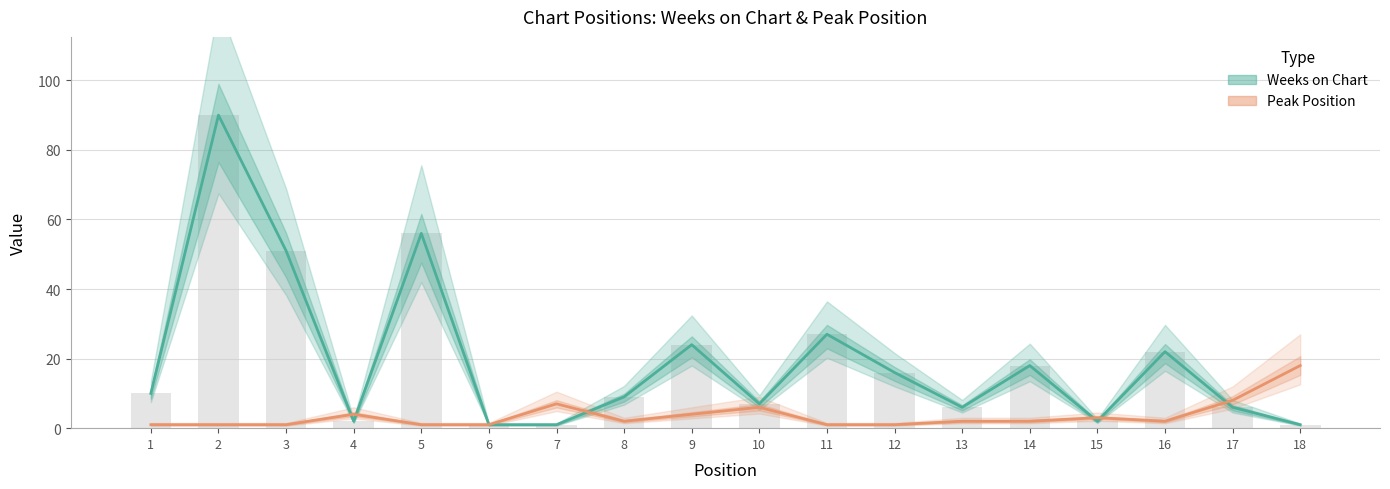

Read the Weeks on Chart value at 10.

7